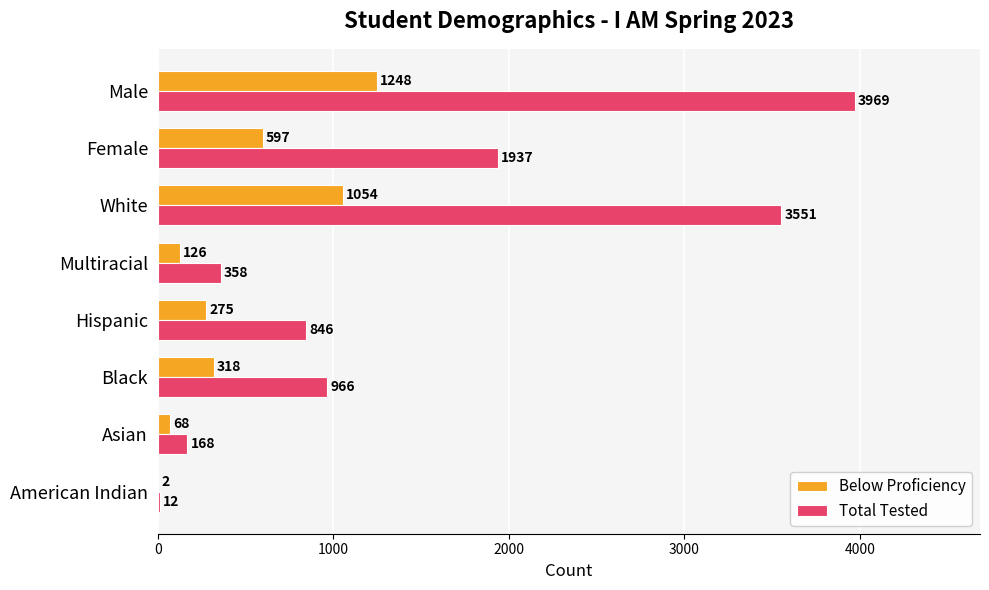

What is the sum of all Total Tested values?

11807